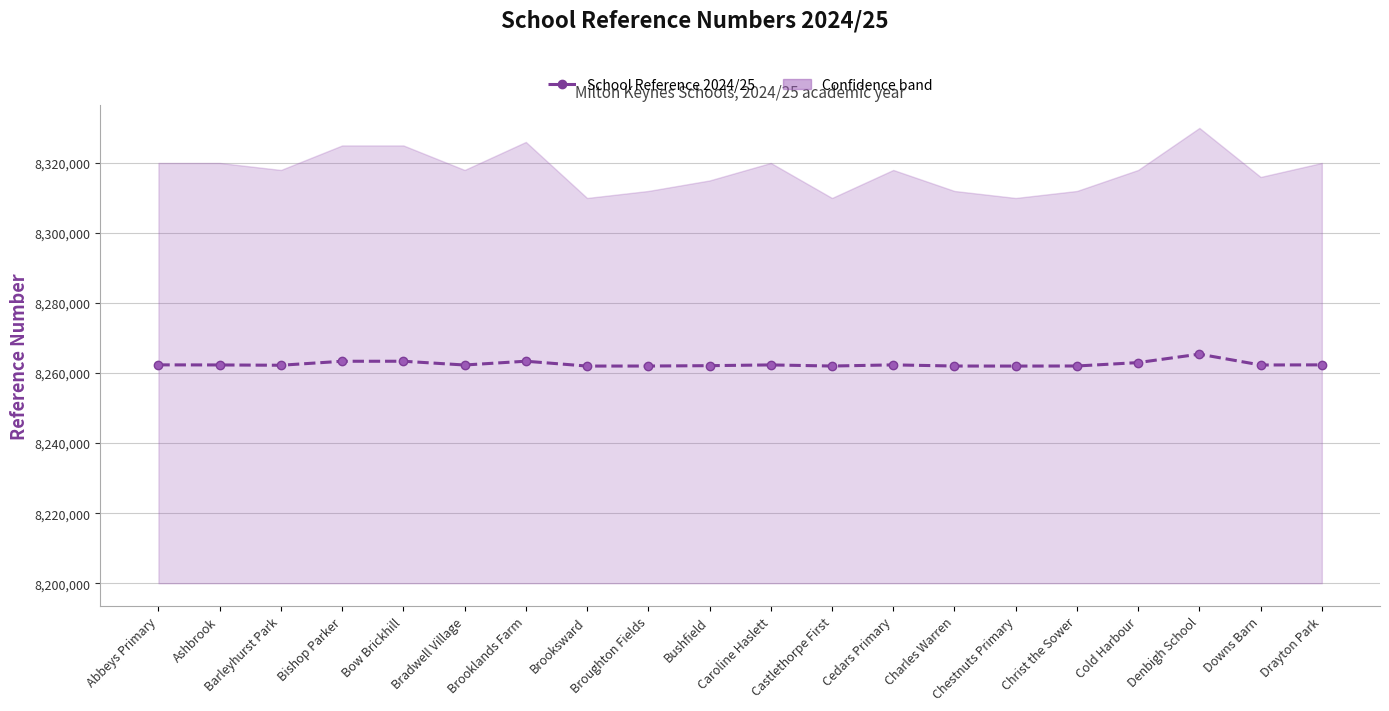

What is the label of the 15th point from the left?

Chestnuts Primary